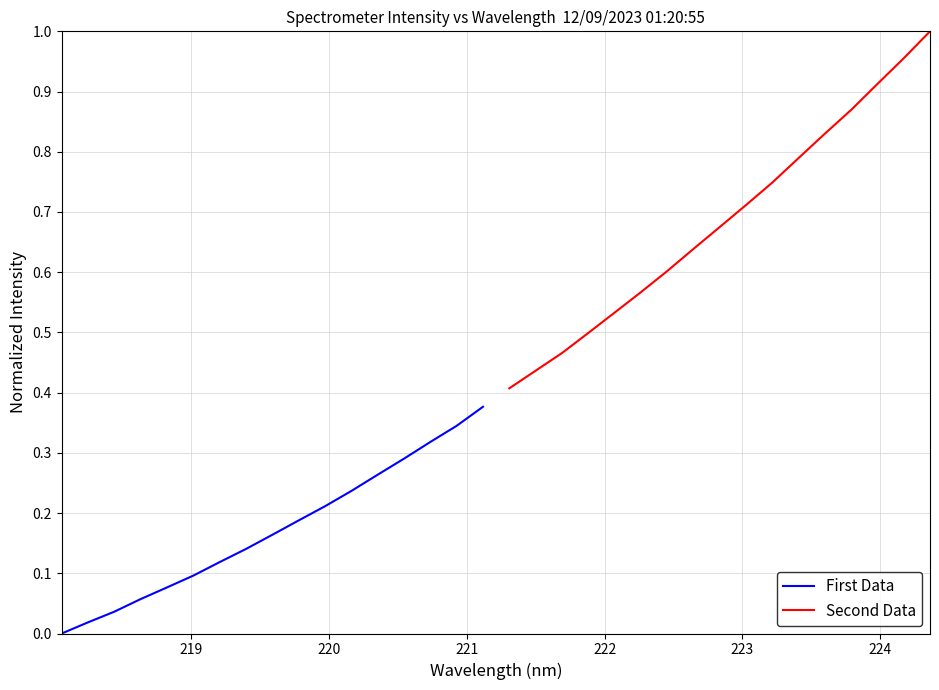

How many lines are shown in the chart?

2